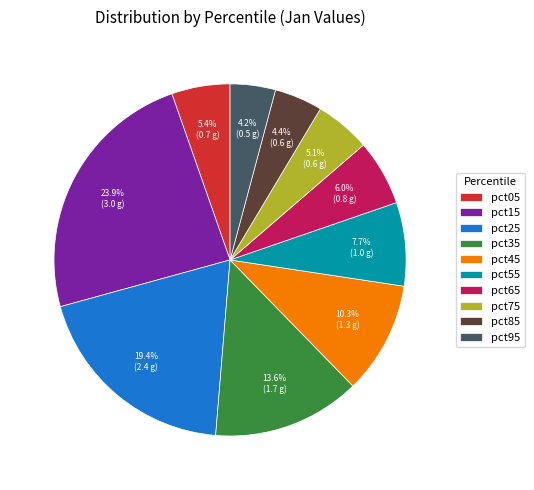

Is it true that pct65 is 20% of the pie?

False